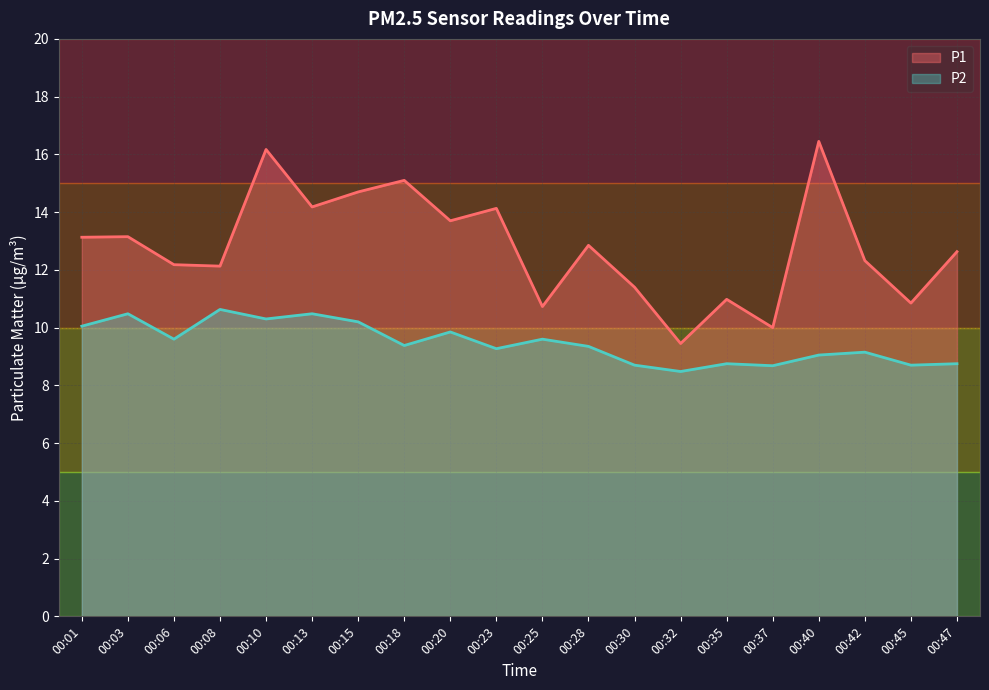

True or false: P1 has a value of 16.2 at 00:10.

True